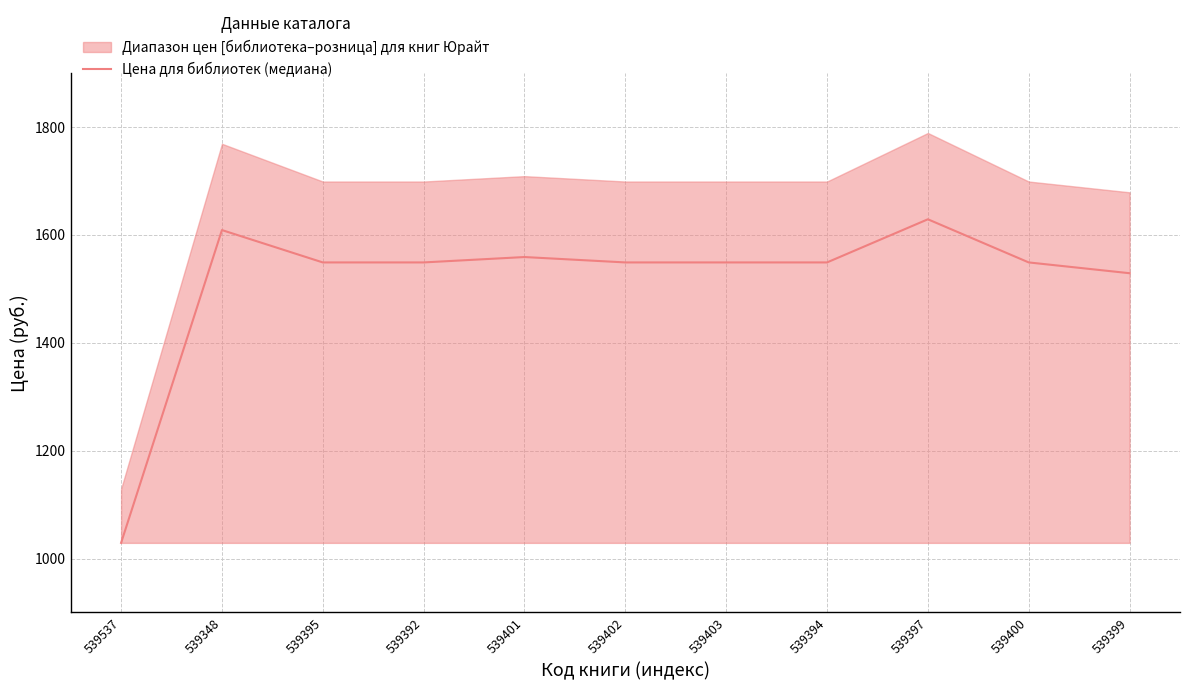

Is it true that Цена для библиотек (медиана) equals 2557 at 539348?

False